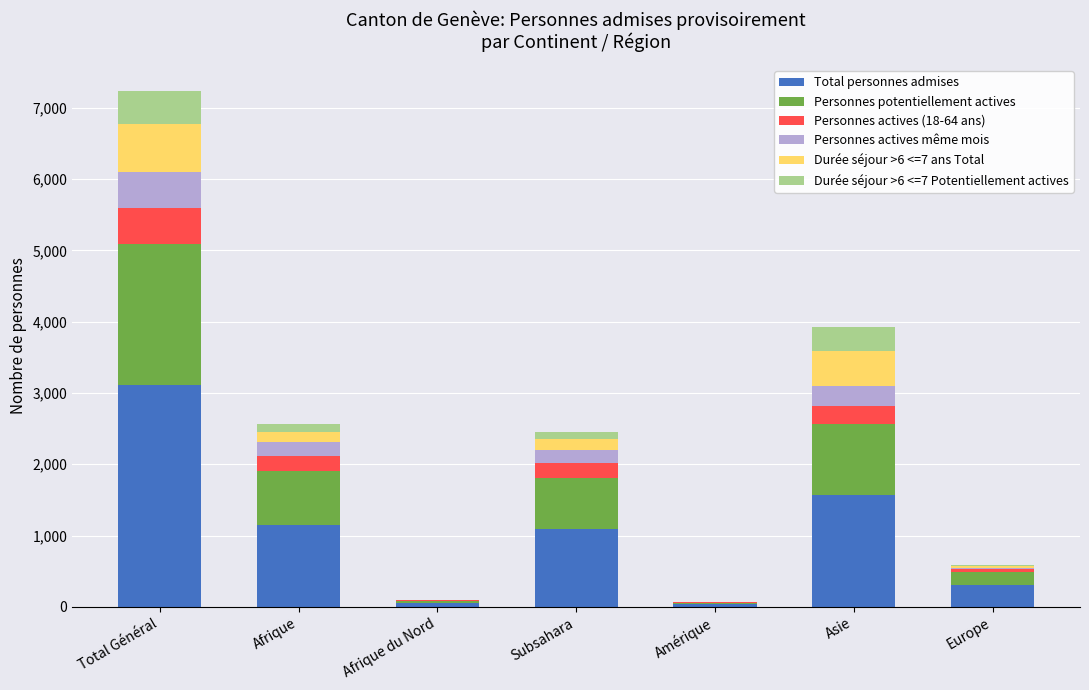

Which category has the highest value in the Total personnes admises series?

Total Général